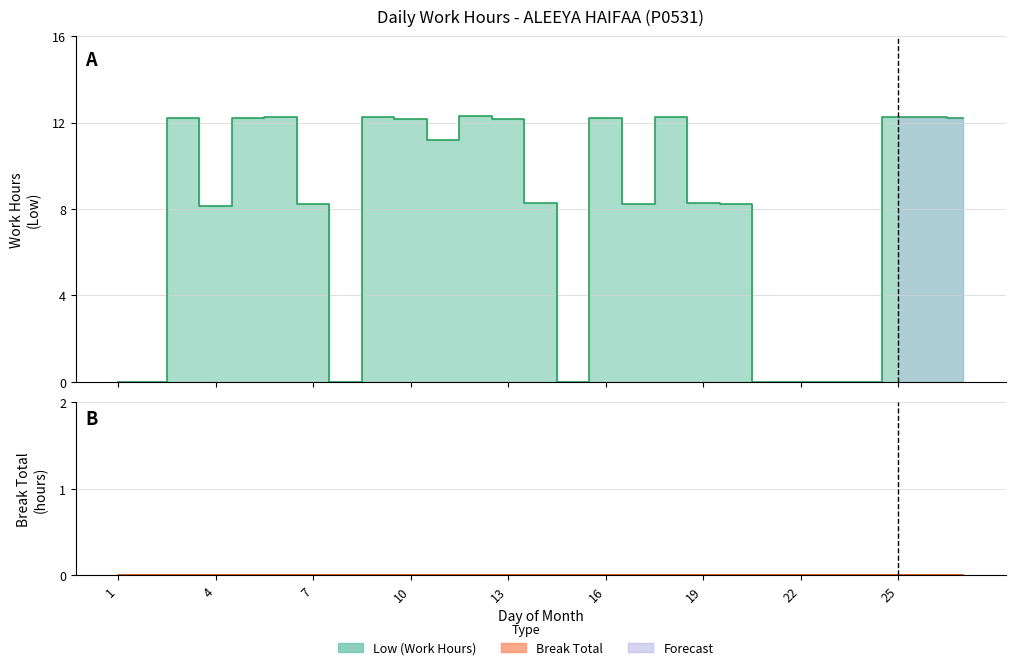

Reading right to left, what are all the values shown in this chart?

27=12.2	26=12.2	25=12.2	24=0.0	23=0.0	22=0.0	21=0.0	20=8.2	19=8.3	18=12.2	17=8.2	16=12.2	15=0.0	14=8.3	13=12.2	12=12.3	11=11.2	10=12.2	9=12.3	8=0.0	7=8.2	6=12.2	5=12.2	4=8.1	3=12.2	2=0.0	1=0.0